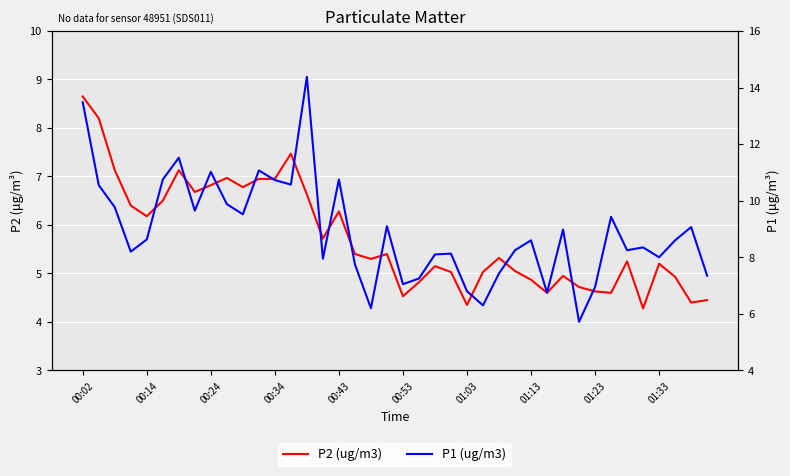

Rank the series by their average value, from highest to lowest.

P1 (ug/m3), P2 (ug/m3)